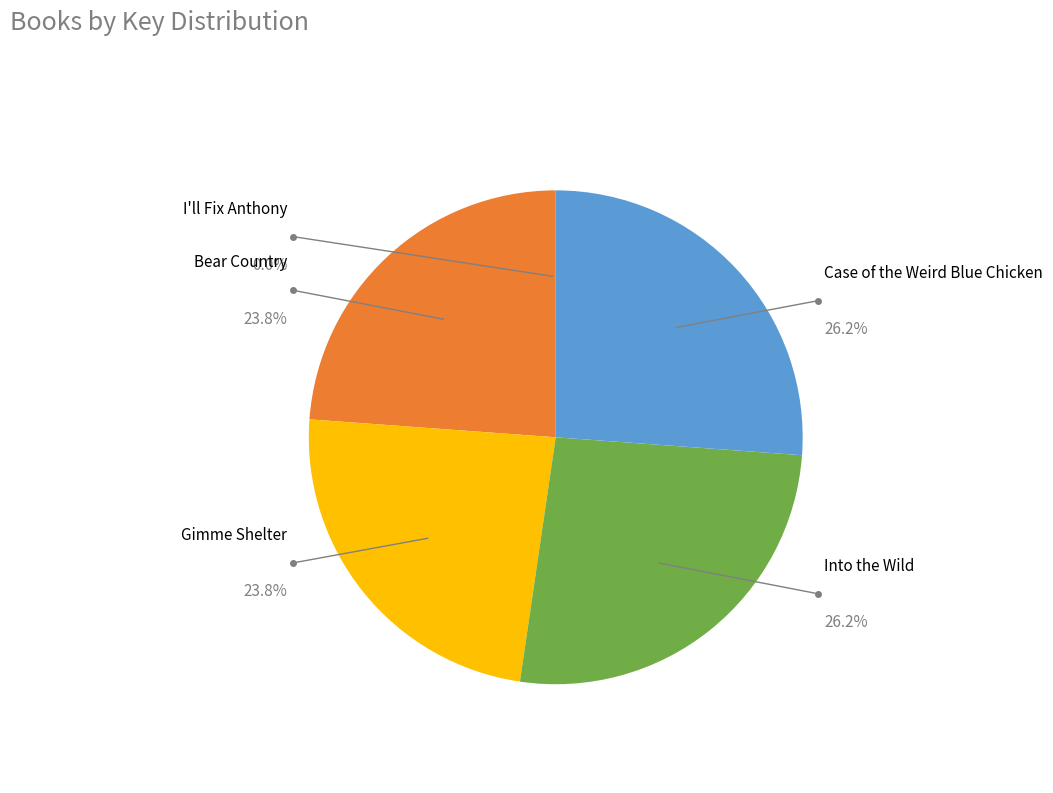

True or false: Bear Country accounts for 24% of the total.

True